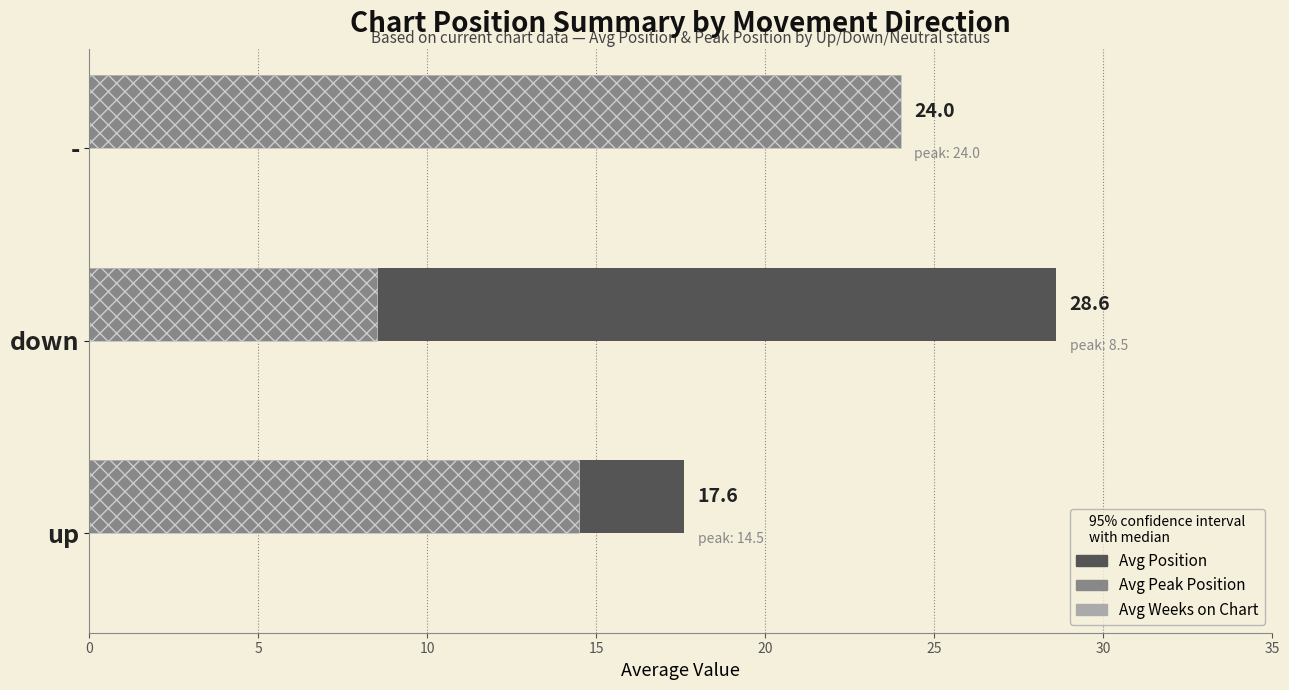

What is the maximum value for Avg Peak Position?

24.0